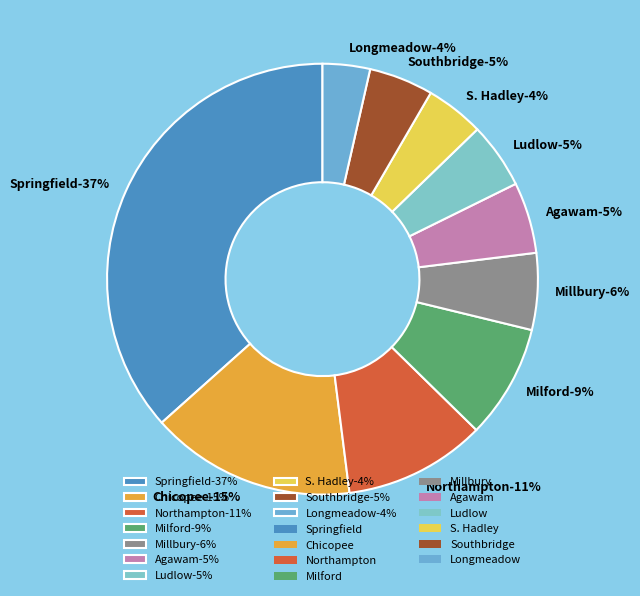

What percentage is the S. Hadley slice, to the nearest percent?

4%